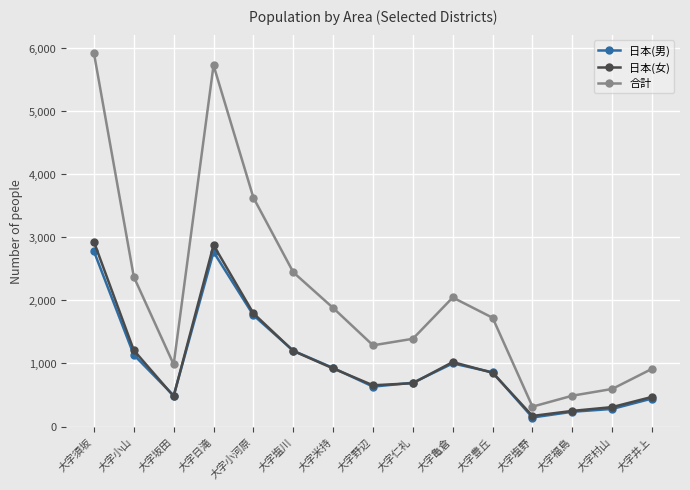

What is the total value across all series at 大字豊丘?

3437